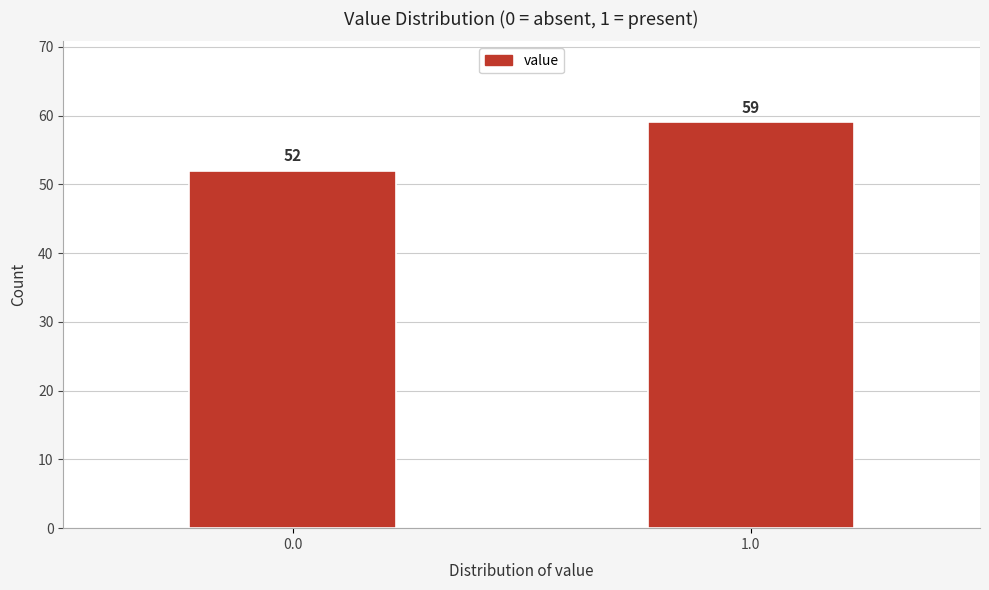

Reading right to left, what are all the values shown in this chart?

59	52